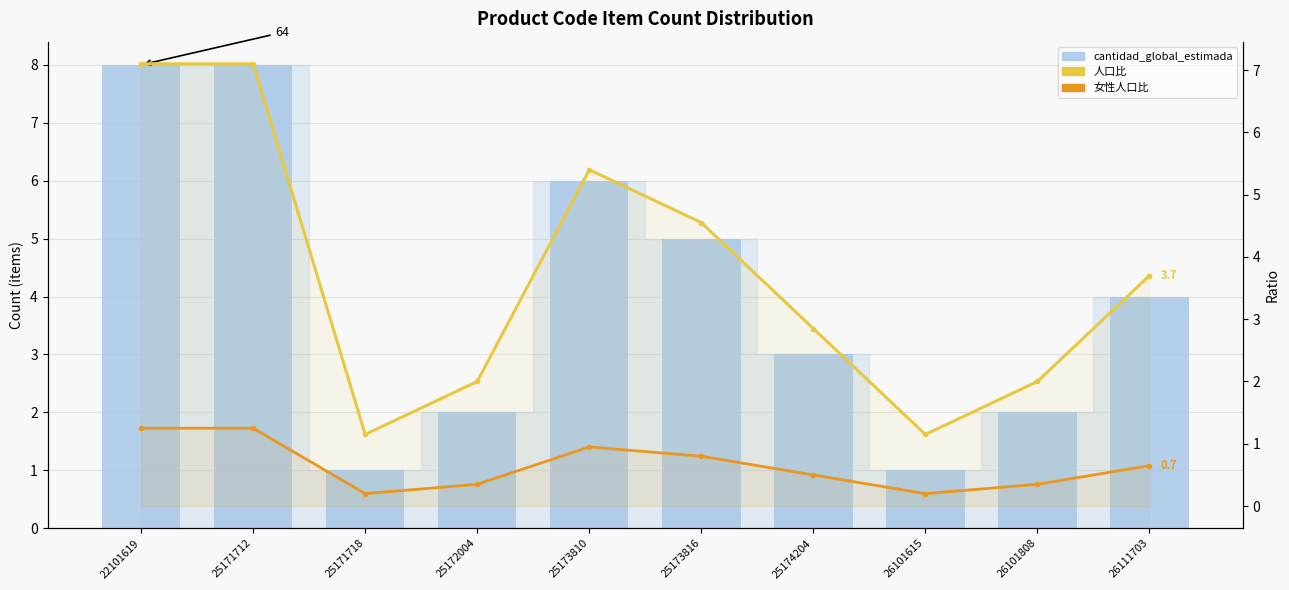

The value of 人口比 at 25173810 is 2.1. True or false?

False